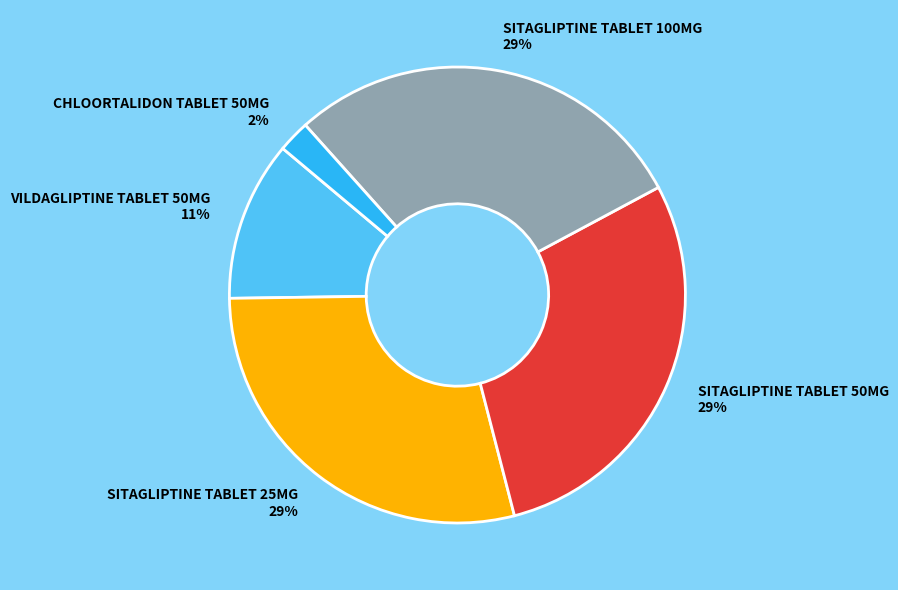

Is the sum of SITAGLIPTINE TABLET 25MG and CHLOORTALIDON TABLET 50MG greater than half?

No